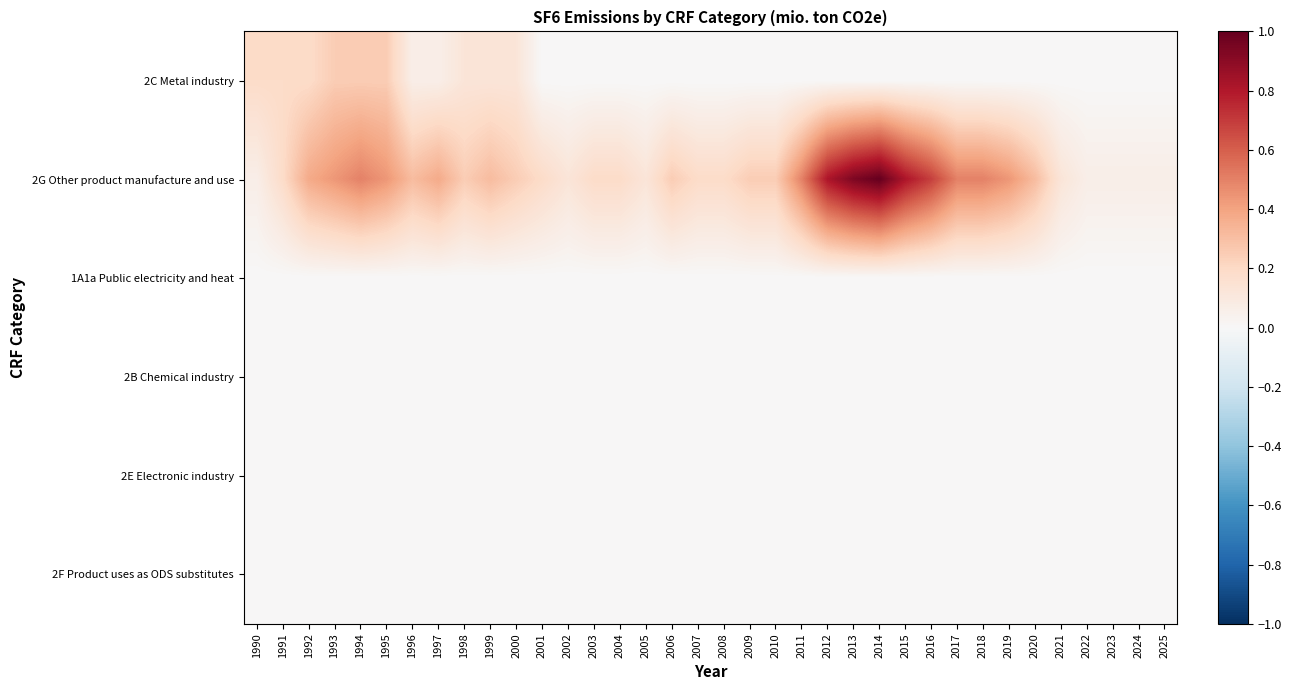

Which series changed the most between 2004 and 2012?

2G Other product manufacture and use